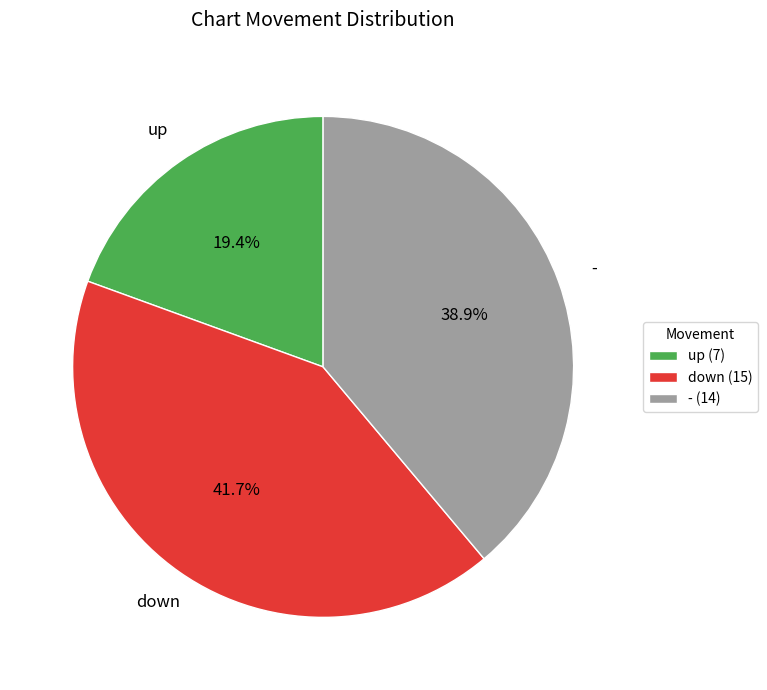

To the nearest percent, what is the average slice percentage?

33%